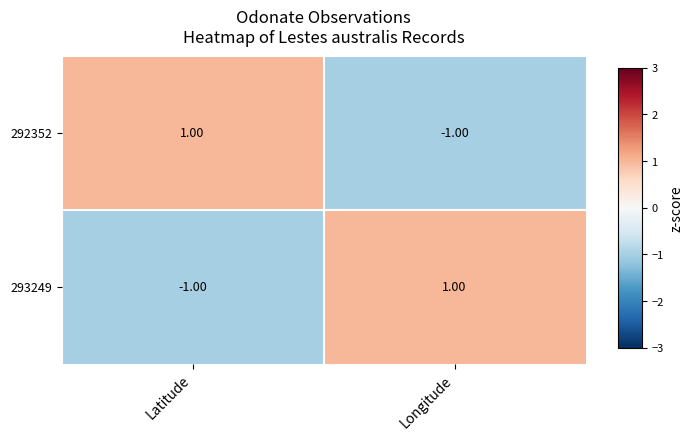

How many data points in 293249 are less than 1?

1